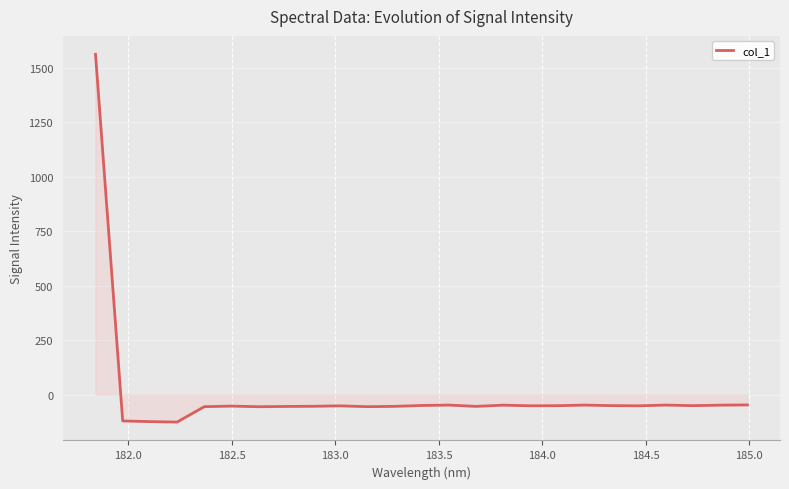

What is the smallest value displayed?

-125.7